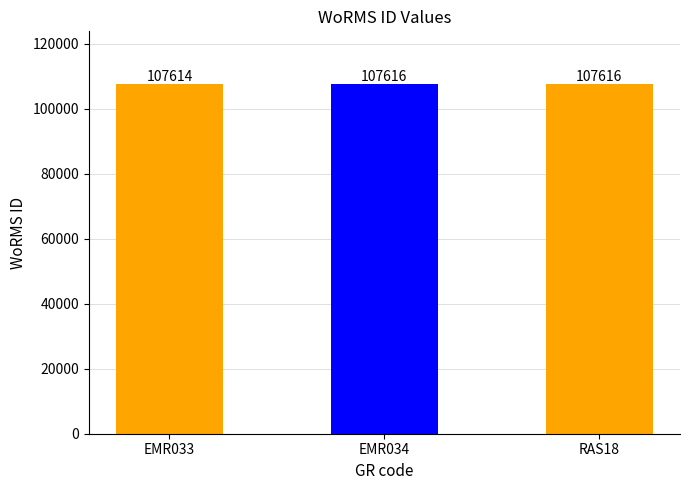

What is the average value?

107615